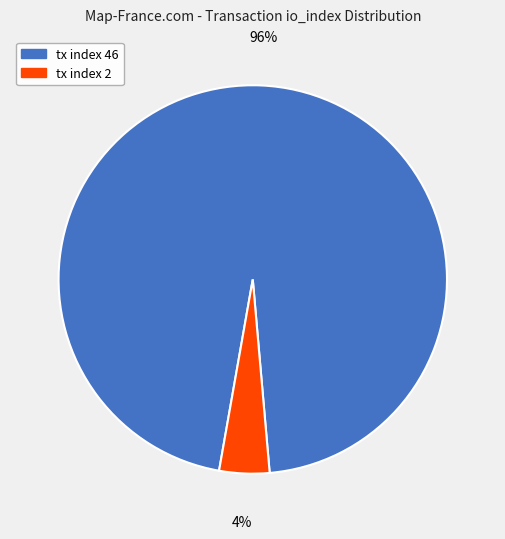

Which category has the biggest portion of the pie?

tx index 46